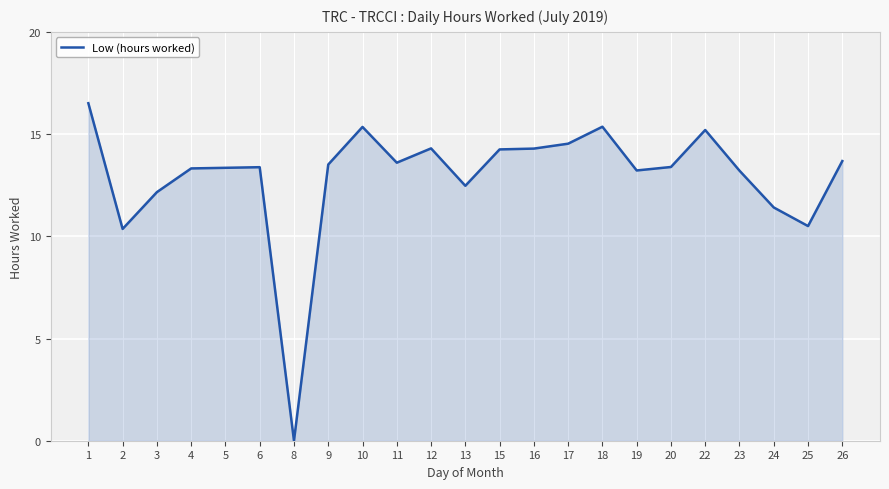

What is the greatest value displayed?

16.5